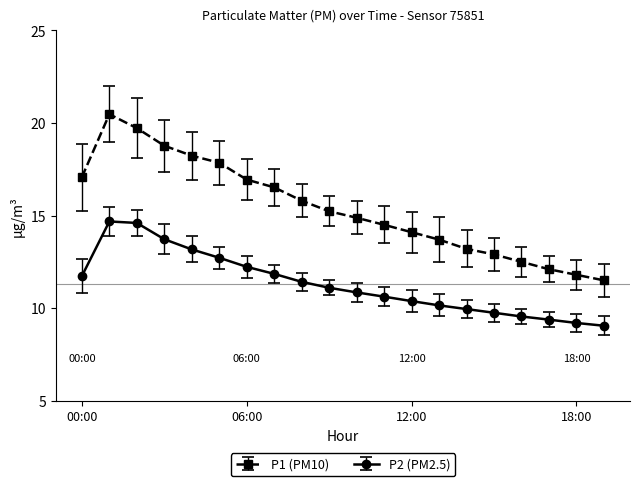

Rank the series by their average value, from highest to lowest.

P1 (PM10), P2 (PM2.5)